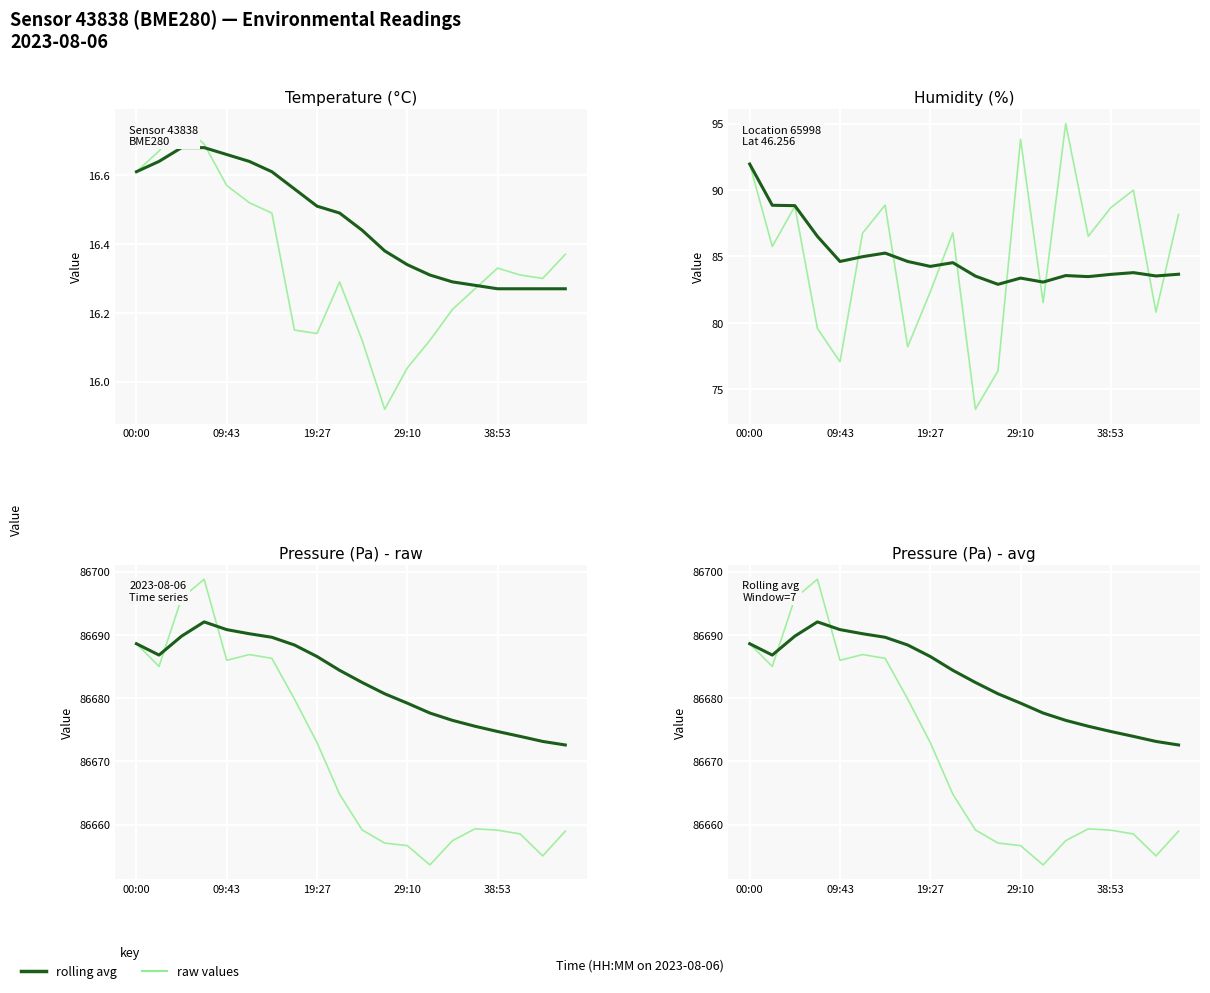

What is the sum of all raw values values?

1733420.0